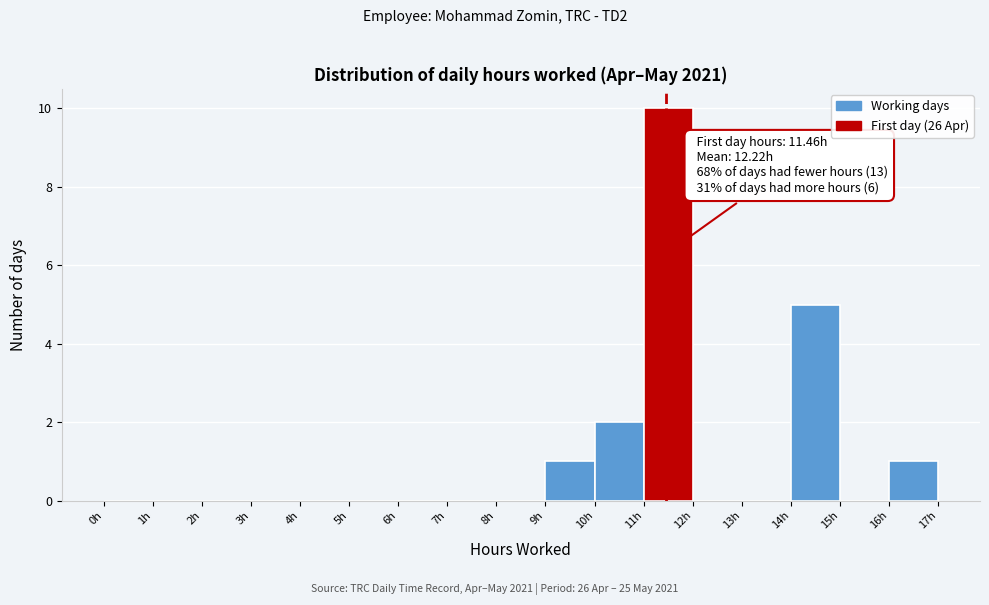

Over which range of the x-axis is the bar tallest?

11 to 12